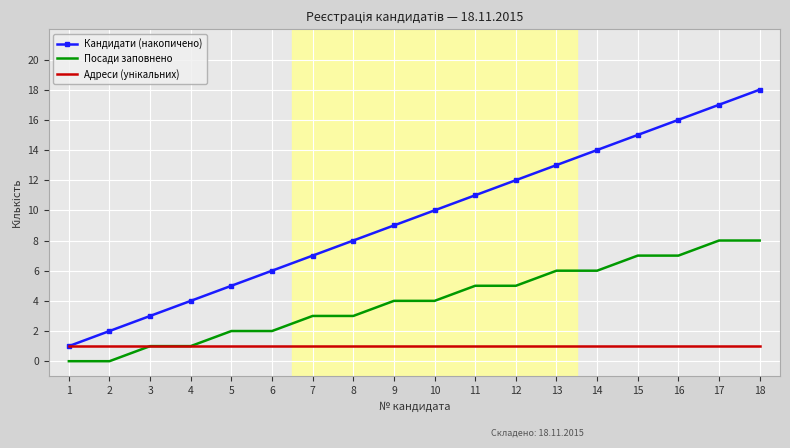

Which series has the largest total across all categories?

Кандидати (накопичено)